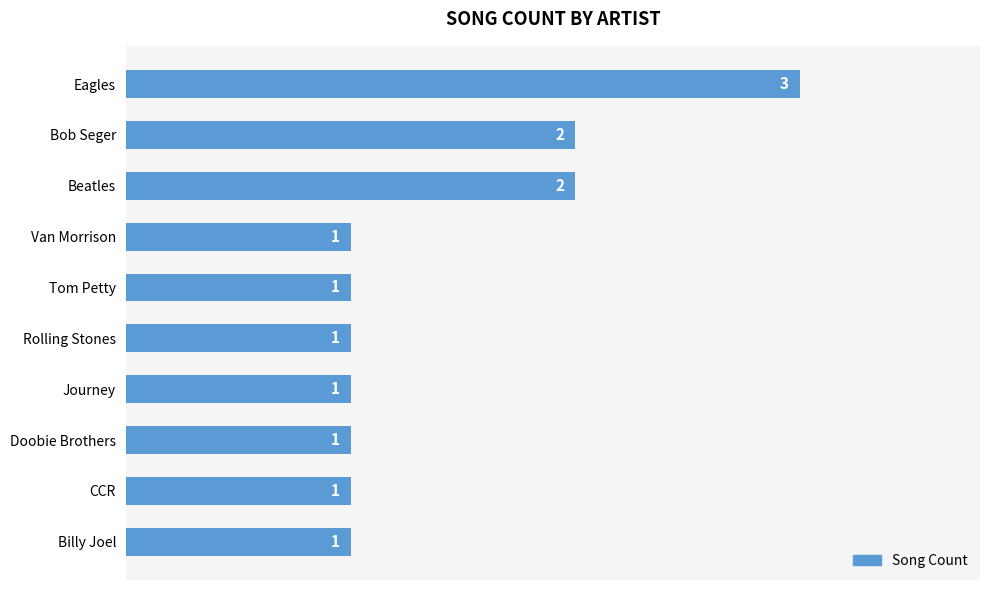

Count the values in the range 1 to 2.

9